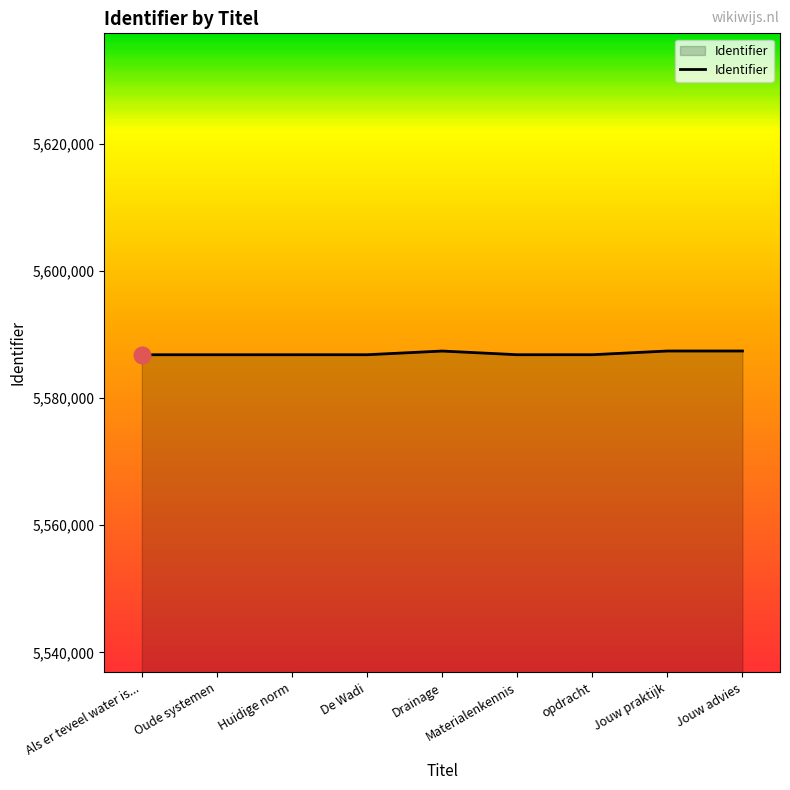

True or false: the data shows 3328039 at Jouw advies.

False